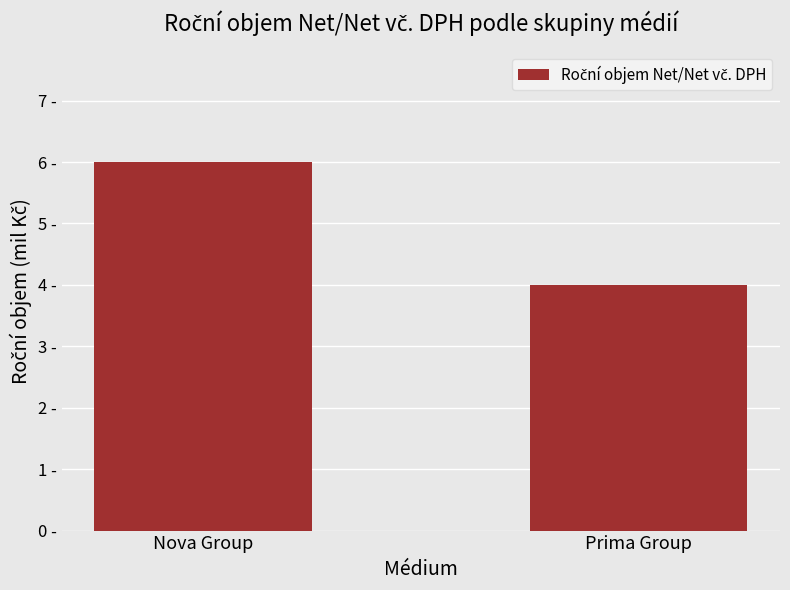

Rank the categories by value from lowest to highest.

Prima Group, Nova Group